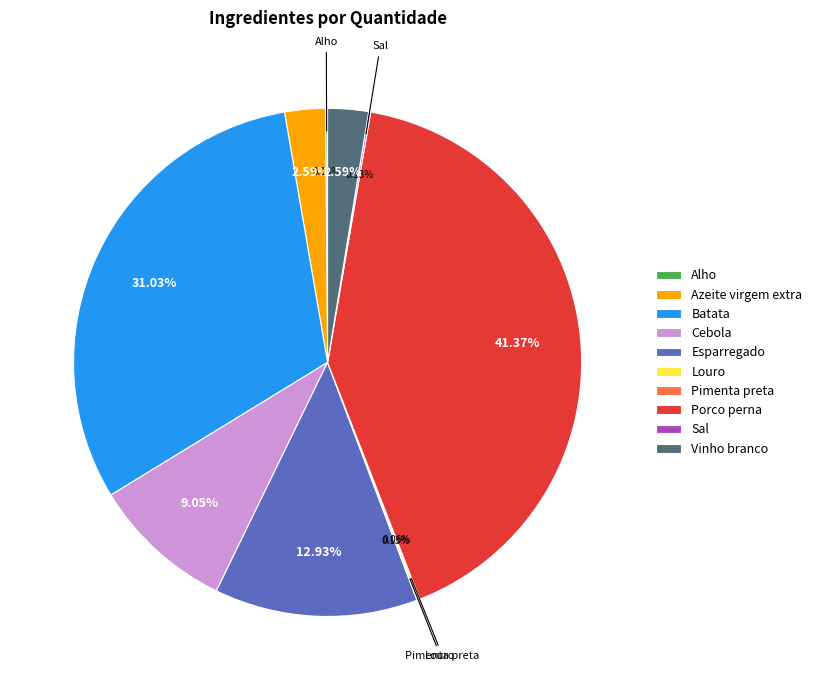

Which category has the biggest portion of the pie?

Porco perna